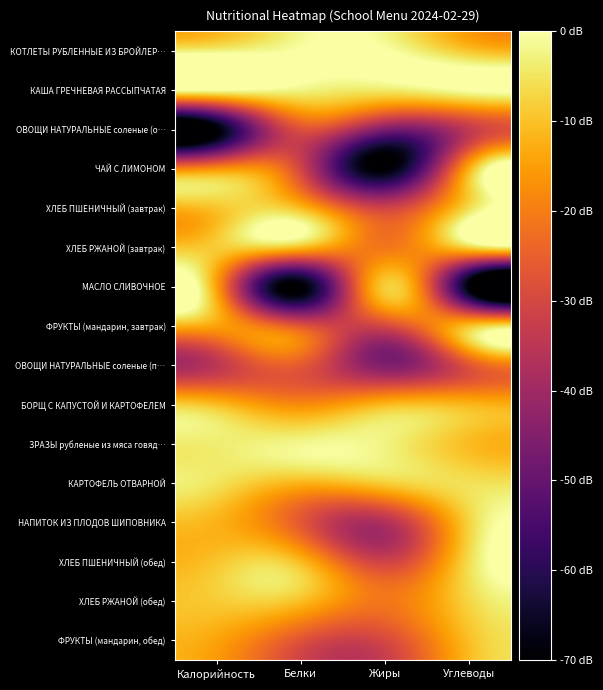

Rank the series by their maximum value, from lowest to highest.

ОВОЩИ НАТУРАЛЬНЫЕ соленые (о…, ОВОЩИ НАТУРАЛЬНЫЕ соленые (п…, ЧАЙ С ЛИМОНОМ, БОРЩ С КАПУСТОЙ И КАРТОФЕЛЕМ, ФРУКТЫ (мандарин, завтрак), ФРУКТЫ (мандарин, обед), МАСЛО СЛИВОЧНОЕ, НАПИТОК ИЗ ПЛОДОВ ШИПОВНИКА, ХЛЕБ РЖАНОЙ (завтрак), ХЛЕБ РЖАНОЙ (обед), ХЛЕБ ПШЕНИЧНЫЙ (завтрак), ХЛЕБ ПШЕНИЧНЫЙ (обед), КАРТОФЕЛЬ ОТВАРНОЙ, ЗРАЗЫ рубленые из мяса говяд…, КОТЛЕТЫ РУБЛЕННЫЕ ИЗ БРОЙЛЕР…, КАША ГРЕЧНЕВАЯ РАССЫПЧАТАЯ